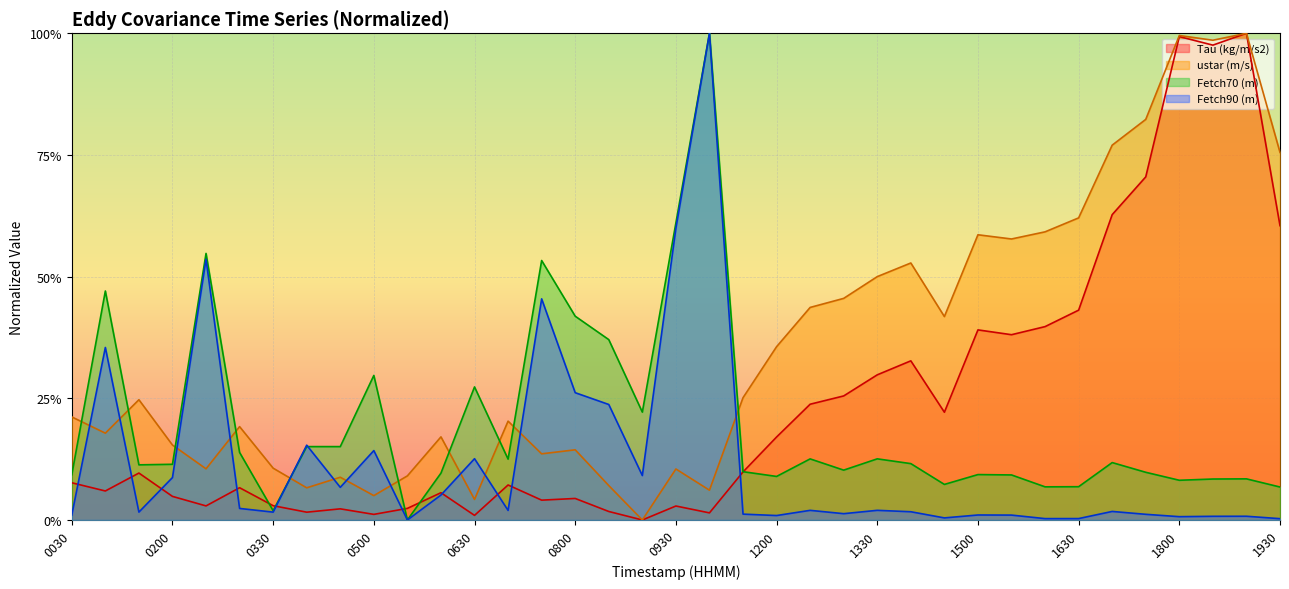

Between 201811091630 and 201811090300, which is larger?

201811091630